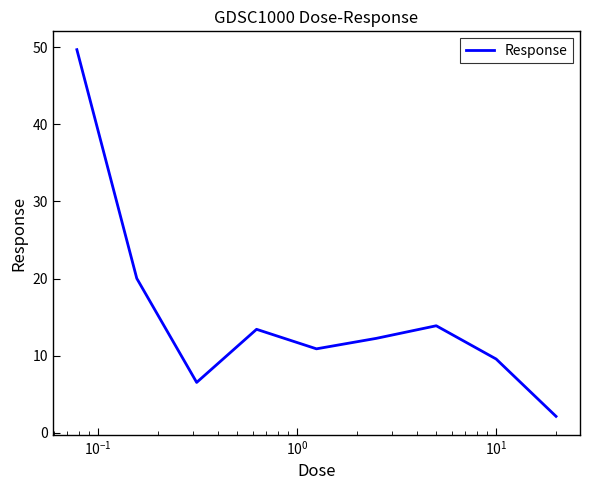

What is the smallest value displayed?

2.1